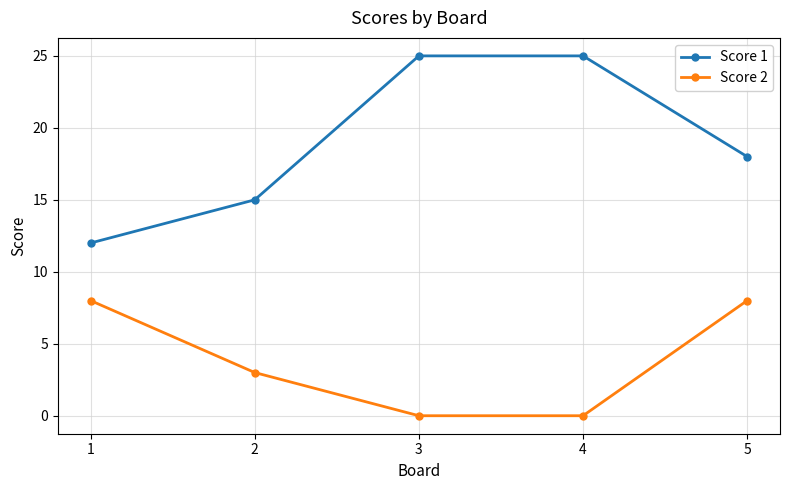

Where does the Score 2 series first go above 3?

1